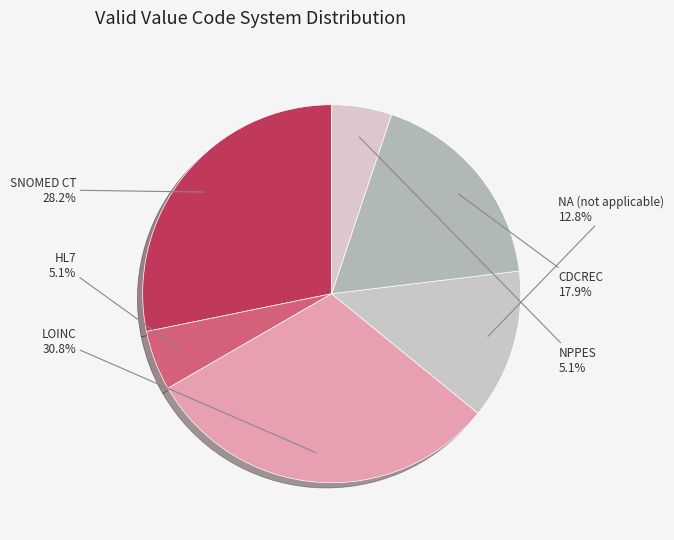

Count the number of slices in the pie.

6